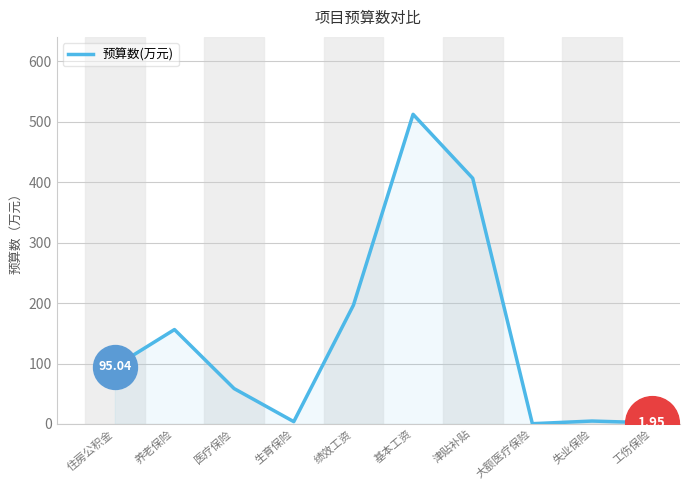

What is the change in value from 绩效工资 to 失业保险?

-191.7